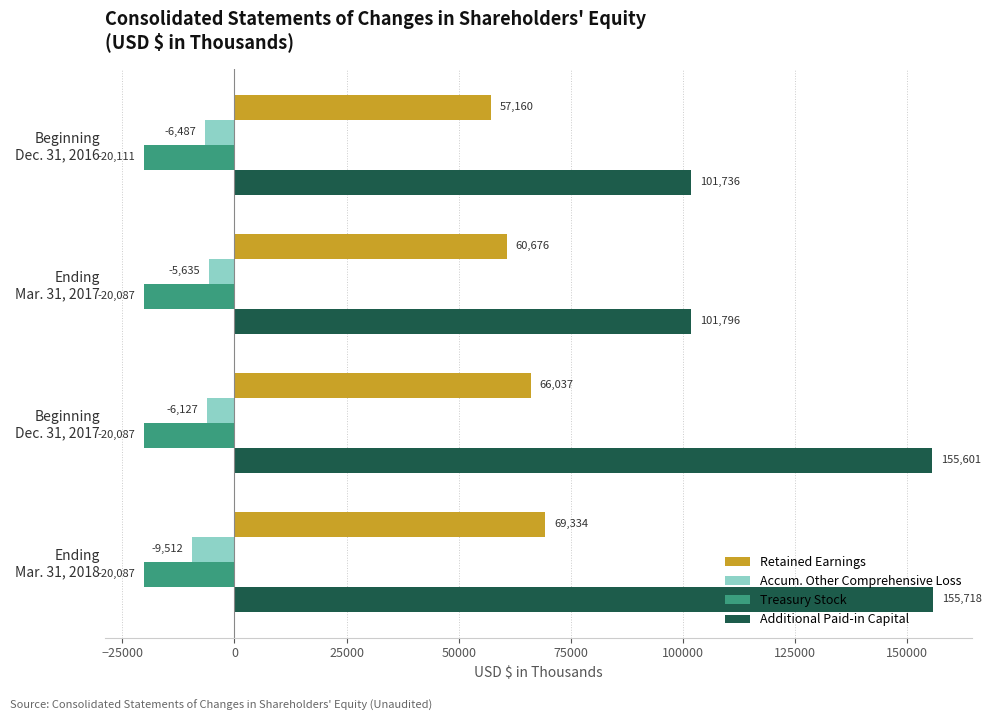

Rank the categories by Retained Earnings value from lowest to highest.

Beginning
Dec. 31, 2016, Ending
Mar. 31, 2017, Beginning
Dec. 31, 2017, Ending
Mar. 31, 2018